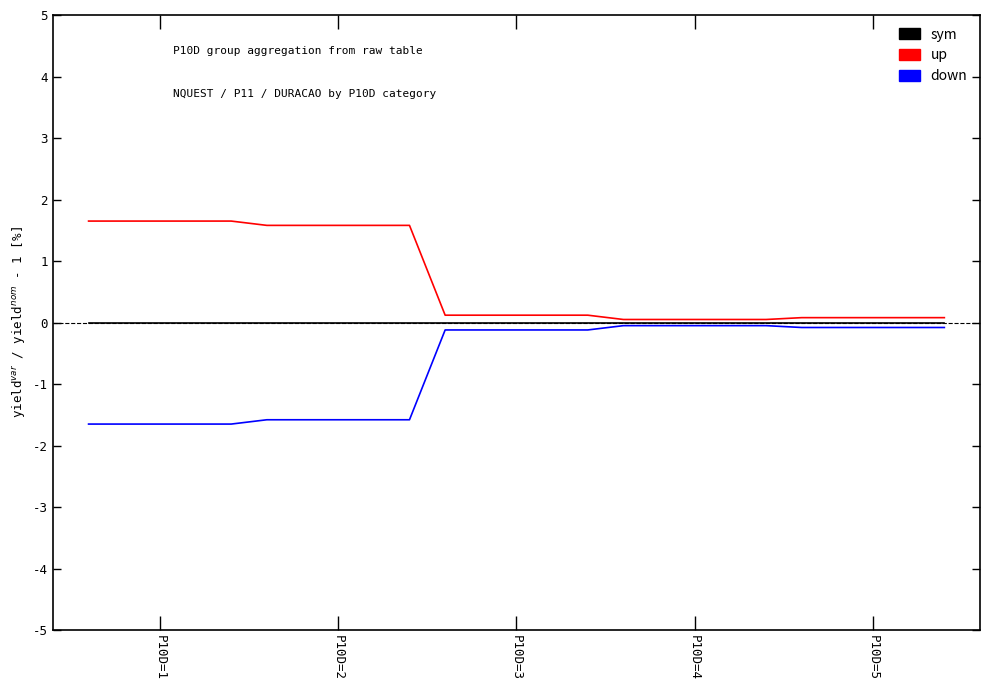

Which series has the largest total across all categories?

up